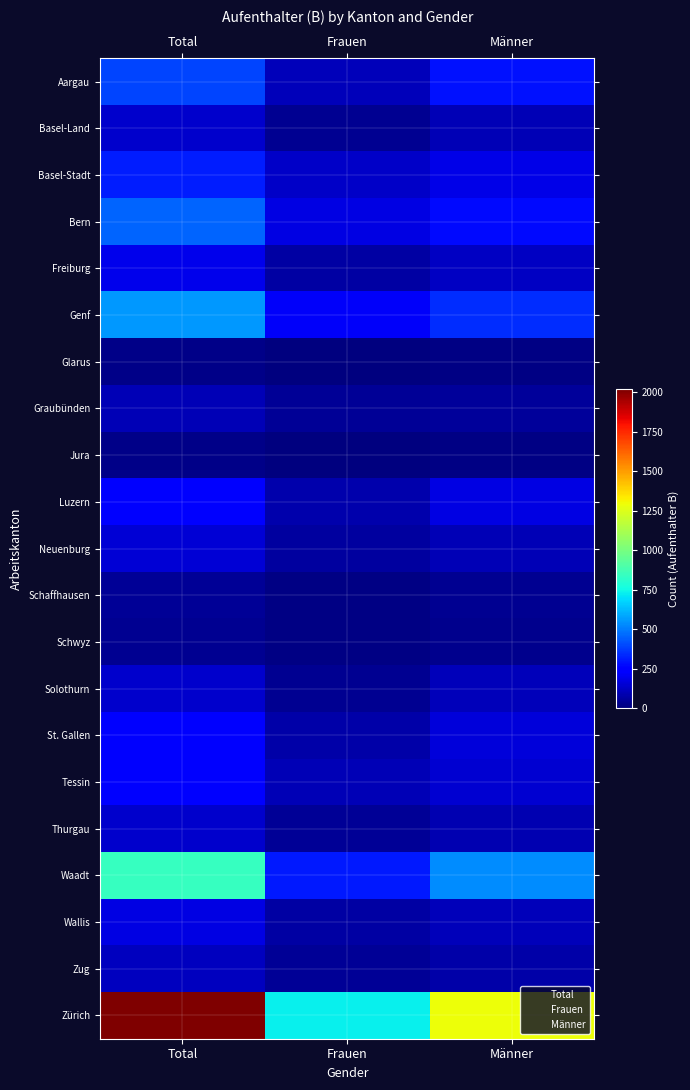

Between Frauen and Männer, which series saw the biggest shift?

Zürich